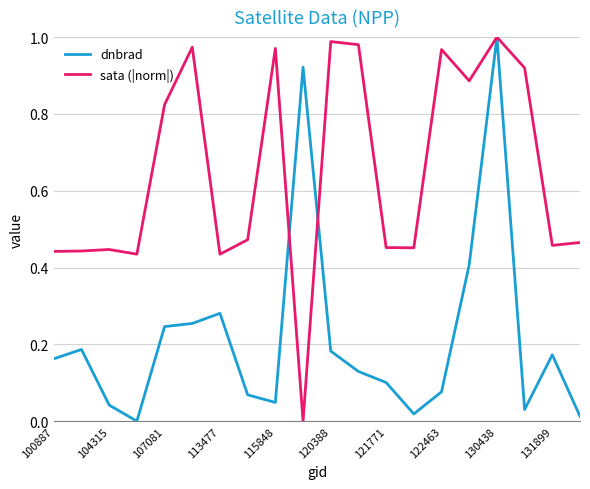

What is the sum of all sata (|norm|) values?

13.0